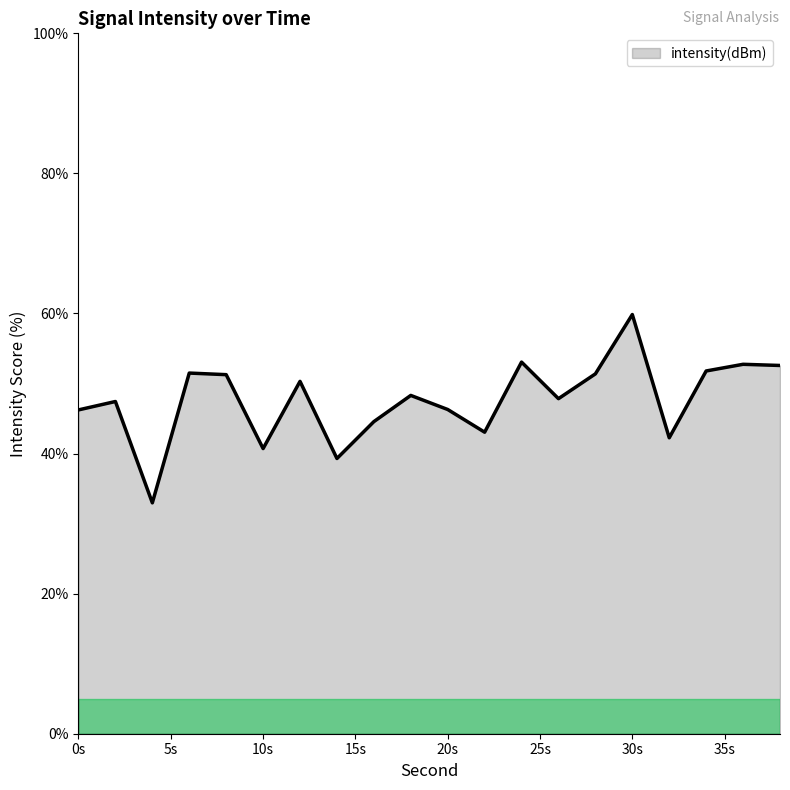

What is the maximum value shown in the chart?

59.9